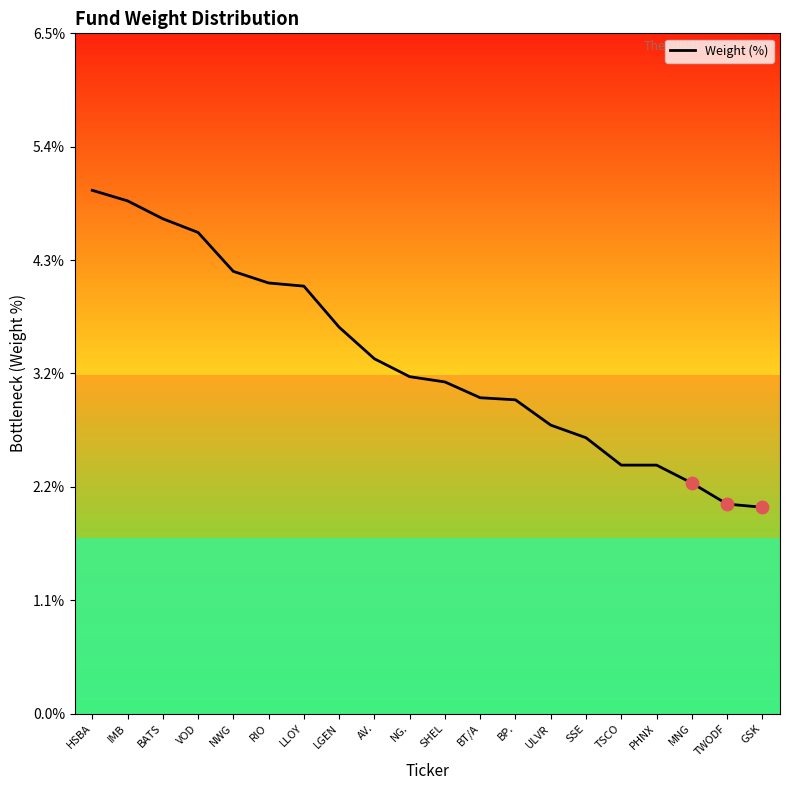

What is the change in value from NG. to SSE?

-0.6